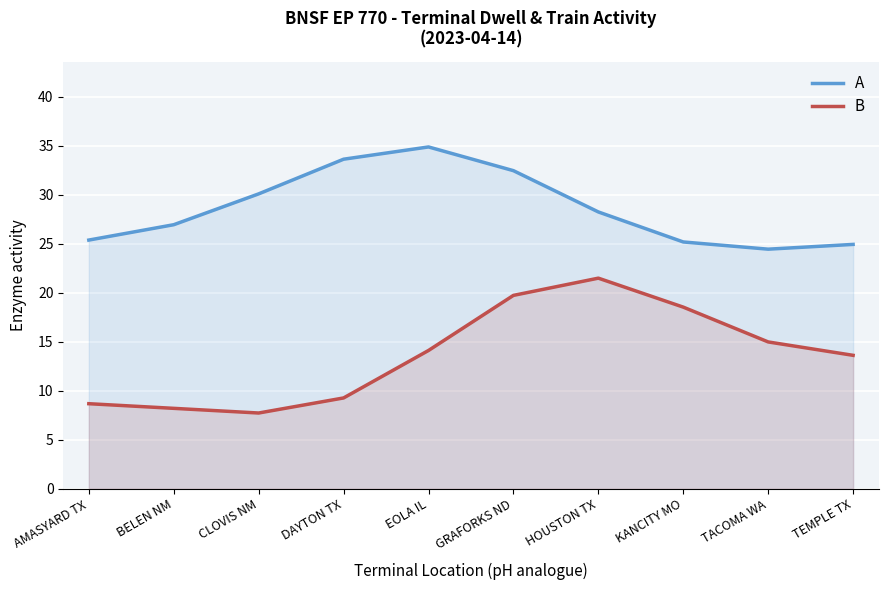

Reading left to right, what are all the values shown in this chart?

Average Dwell Time (hrs): 25.4	26.9	30.1	33.6	34.9	32.4	28.2	25.2	24.4	24.9
Scaled Train Starts: 8.7	8.2	7.7	9.3	14.1	19.7	21.5	18.5	15.0	13.6